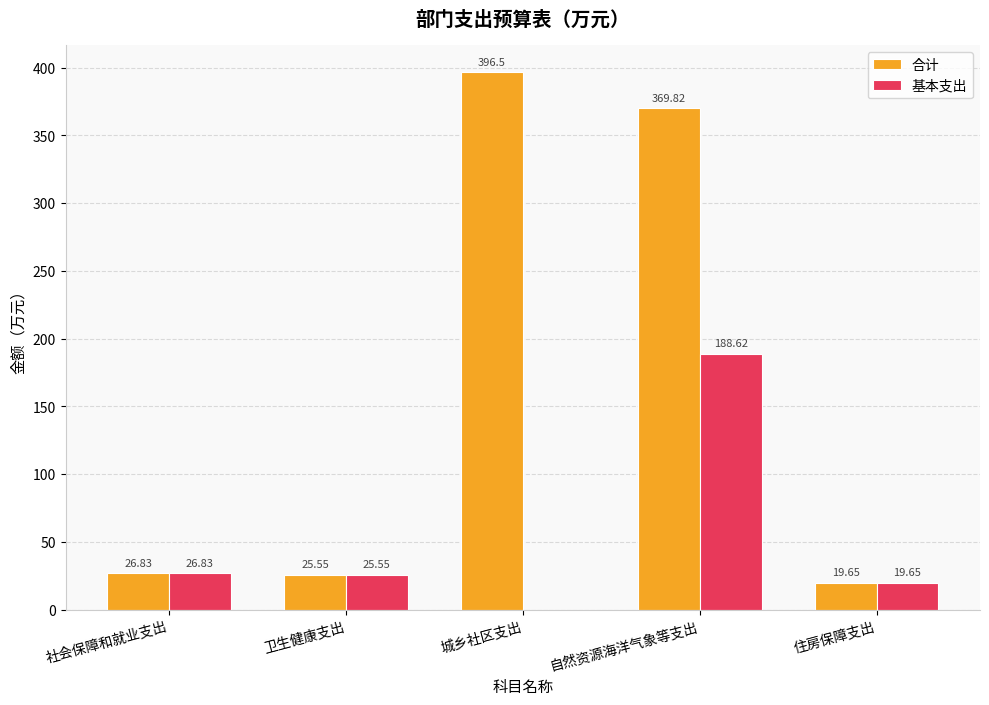

Which series has the largest total across all categories?

合计